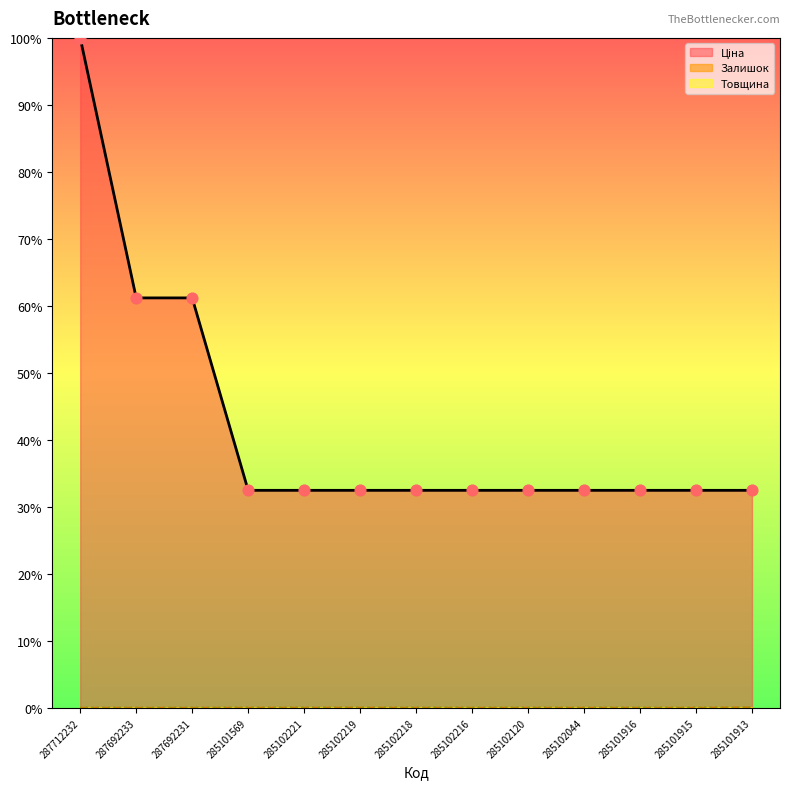

Which series has the largest total across all categories?

Ціна